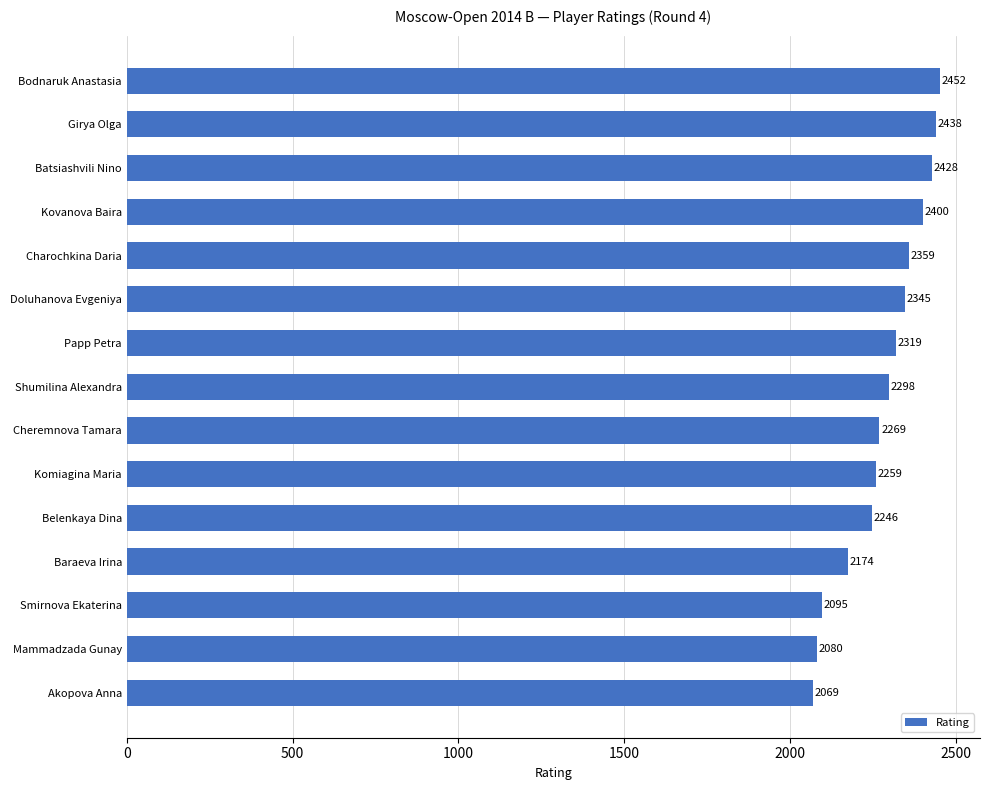

True or false: the data shows 765 at Komiagina Maria.

False